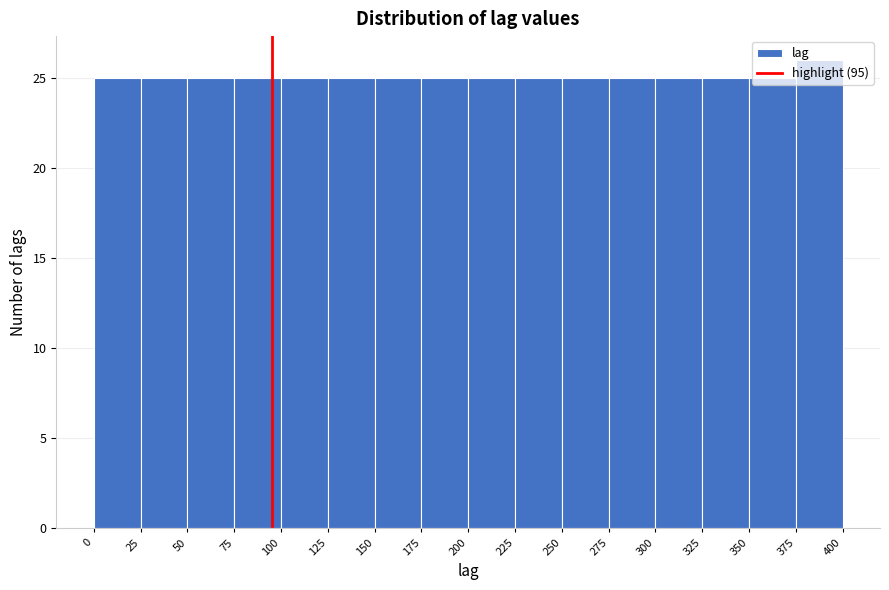

Over which range of the x-axis is the bar tallest?

375 to 400